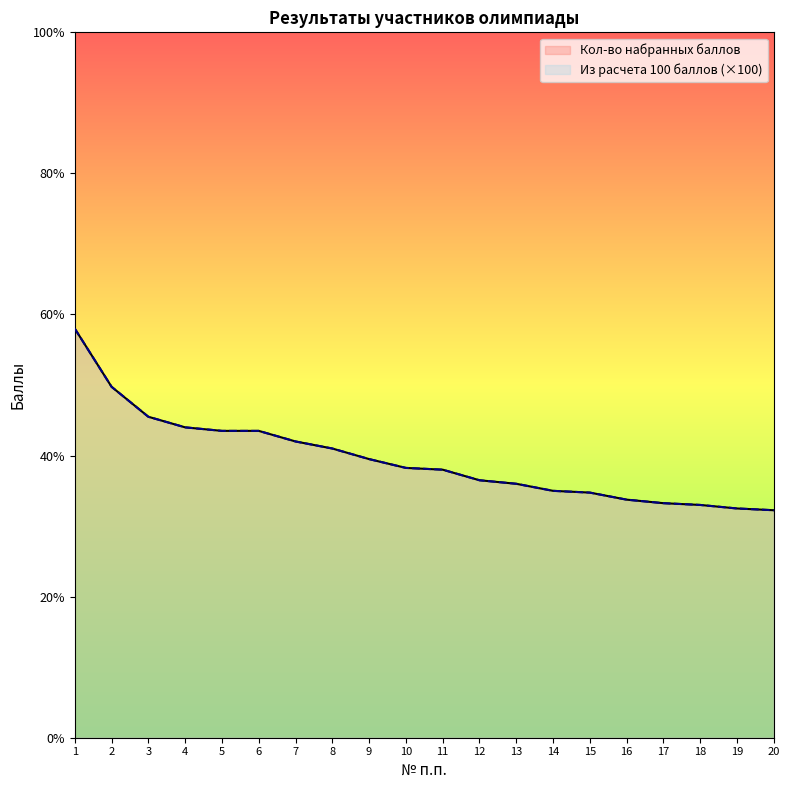

Is it true that Кол-во набранных баллов equals 36.0 at 13?

True